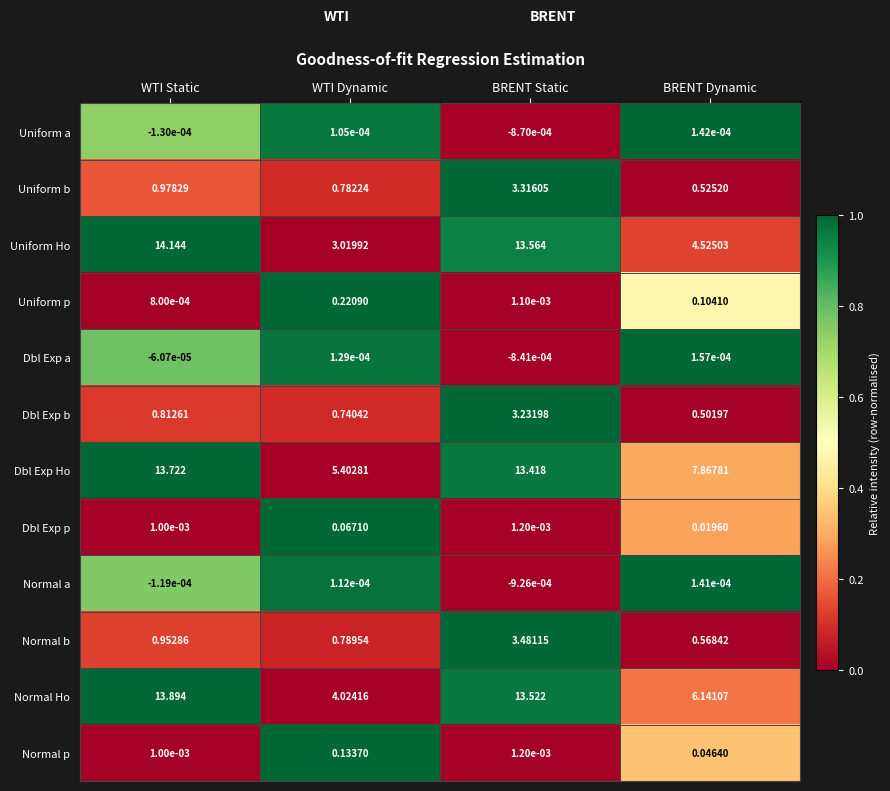

At which label does Uniform b reach its minimum?

BRENT Dynamic